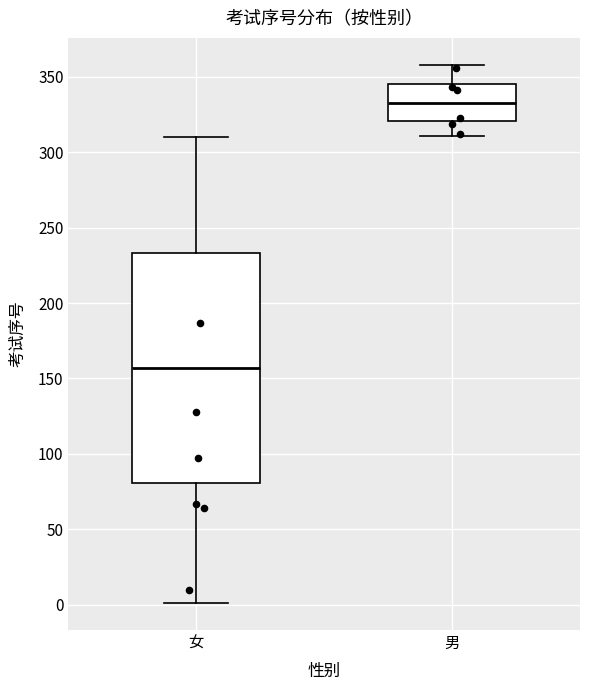

Reading left to right, read every box against the y-axis: the position of its median line, the range the box covers, and the ends of its whiskers. The values are not printed on the chart, so give them approximately, as read against the axis.

女: median 155, box 80 to 235, whiskers 0 to 310
男: median 335, box 320 to 345, whiskers 310 to 360